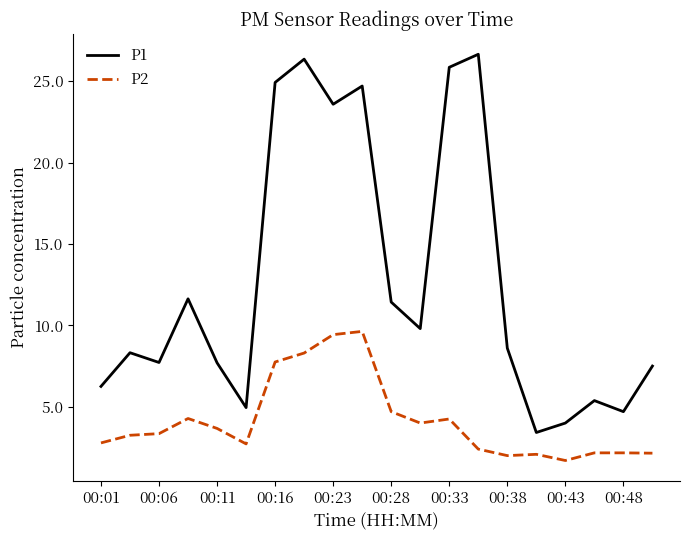

Is this an area chart (filled region under the line)?

No